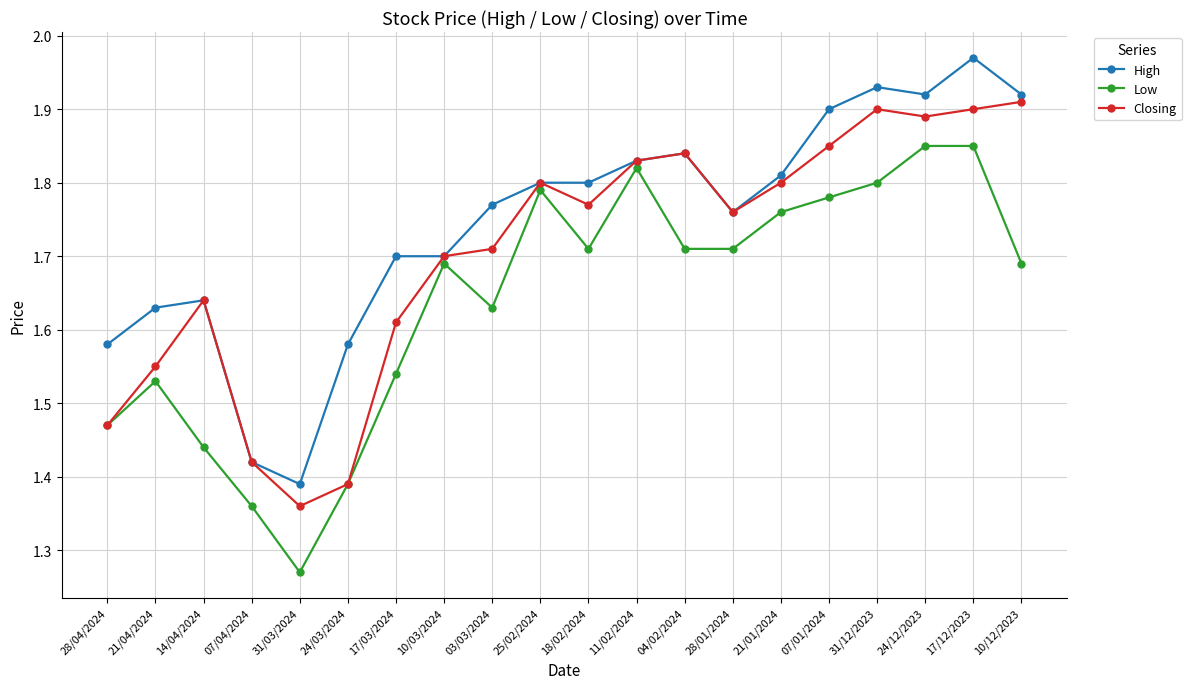

True or false: Low has more than 2 interior local peaks.

True